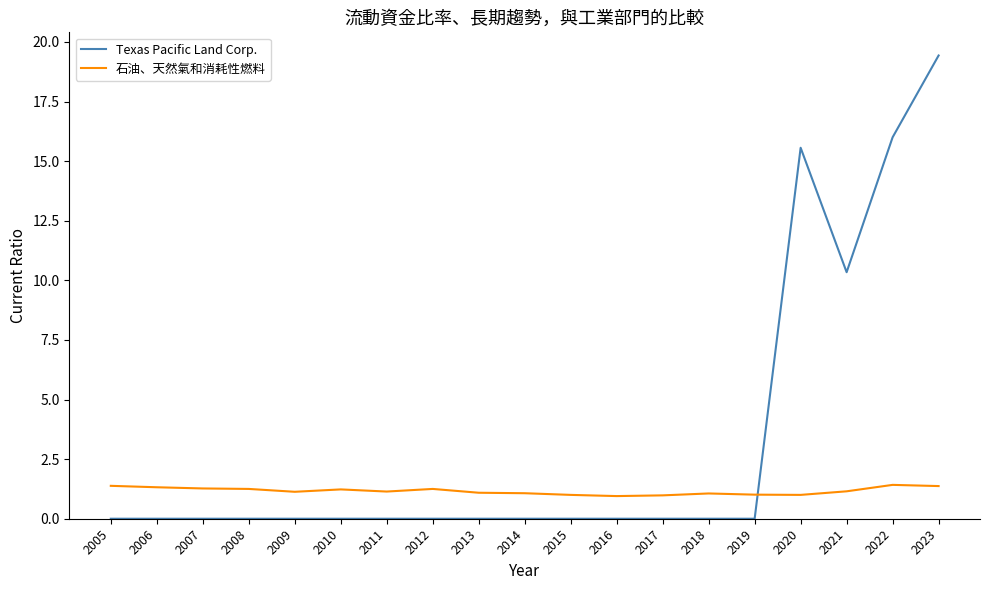

Which label corresponds to the largest value in the chart?

2023